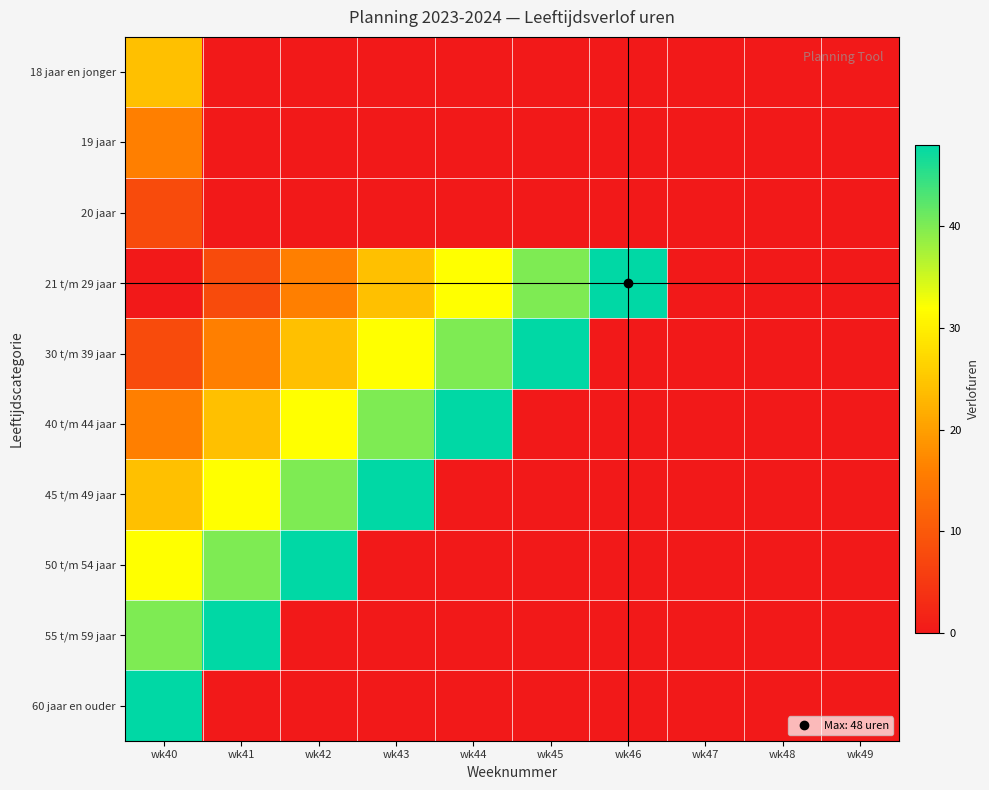

What is the total value across all series at wk46?

48